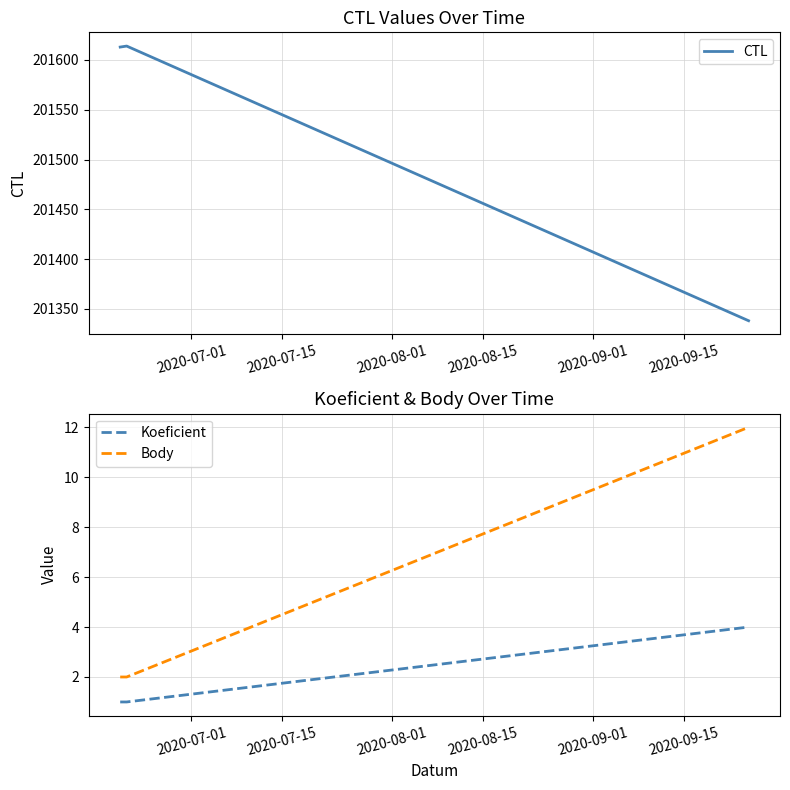

What is the highest value of the Koeficient series?

4